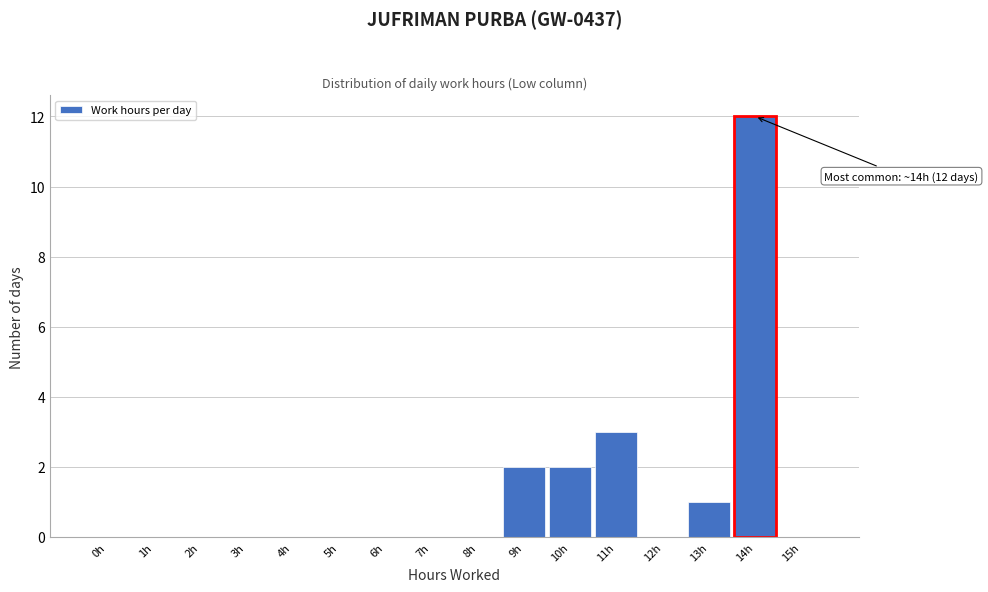

Reading left to right, transcribe all the data shown in this chart.

0h=0	1h=0	2h=0	3h=0	4h=0	5h=0	6h=0	7h=0	8h=0	9h=2	10h=2	11h=3	12h=0	13h=1	14h=12	15h=0